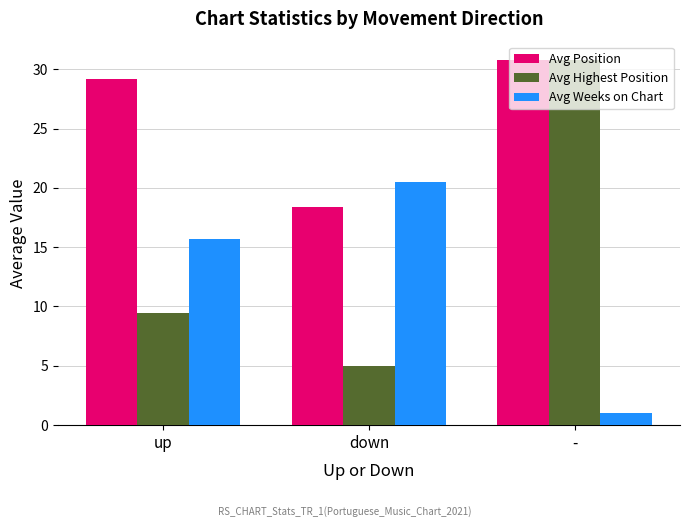

Reading left to right, transcribe all the data shown in this chart.

Avg Position: up=29.2	down=18.4	-=30.8
Avg Highest Position: up=9.4	down=5.0	-=30.8
Avg Weeks on Chart: up=15.7	down=20.5	-=1.0